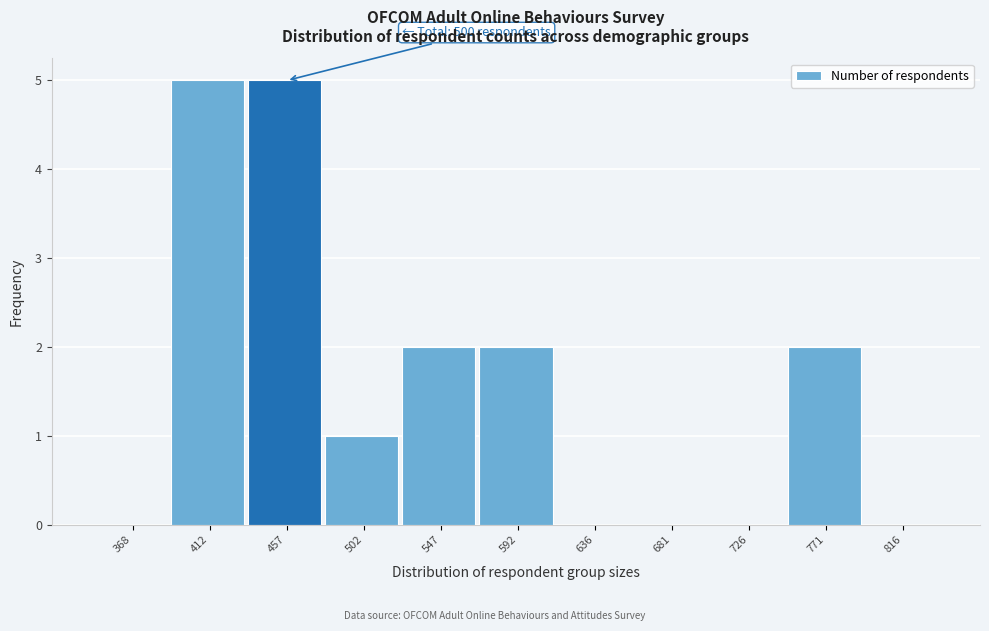

Reading left to right, list all the values displayed in this chart.

368=0	412=5	457=5	502=1	547=2	592=2	636=0	681=0	726=0	771=2	816=0